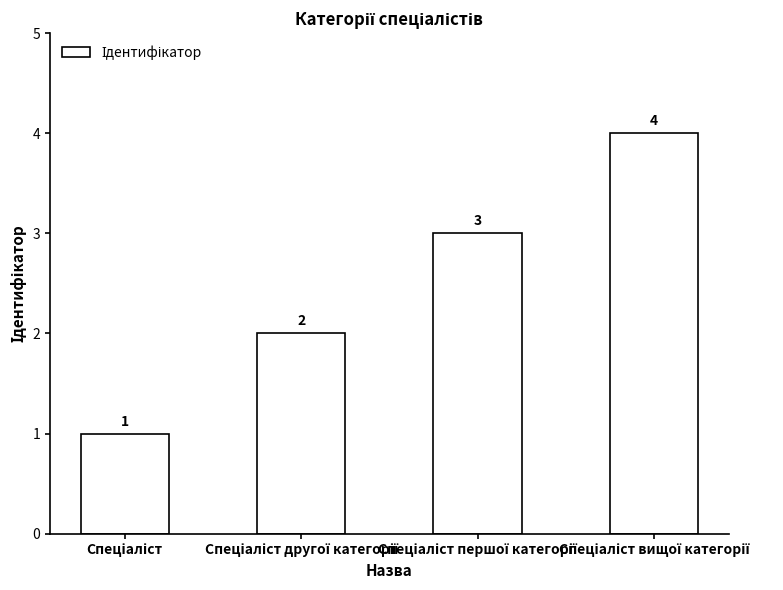

What is the difference between the maximum and minimum values?

3